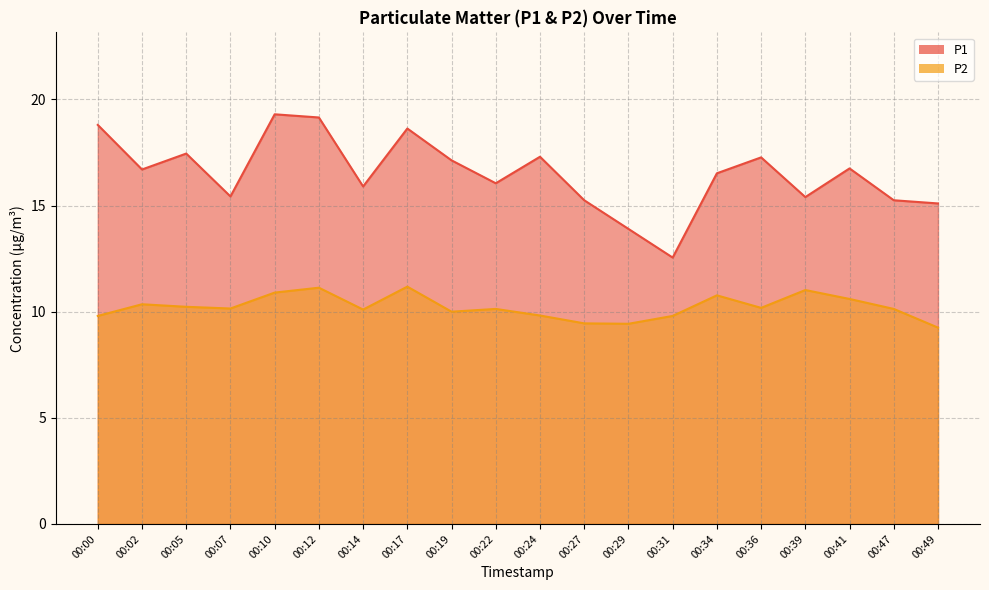

What is the value of the P1 point at the 20th from the left?

15.1